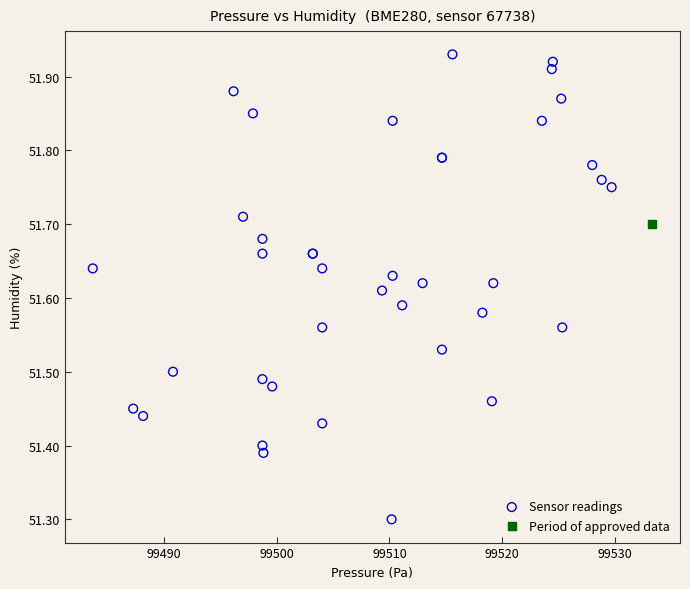

What are all the series names shown in the legend?

Sensor readings, Period of approved data